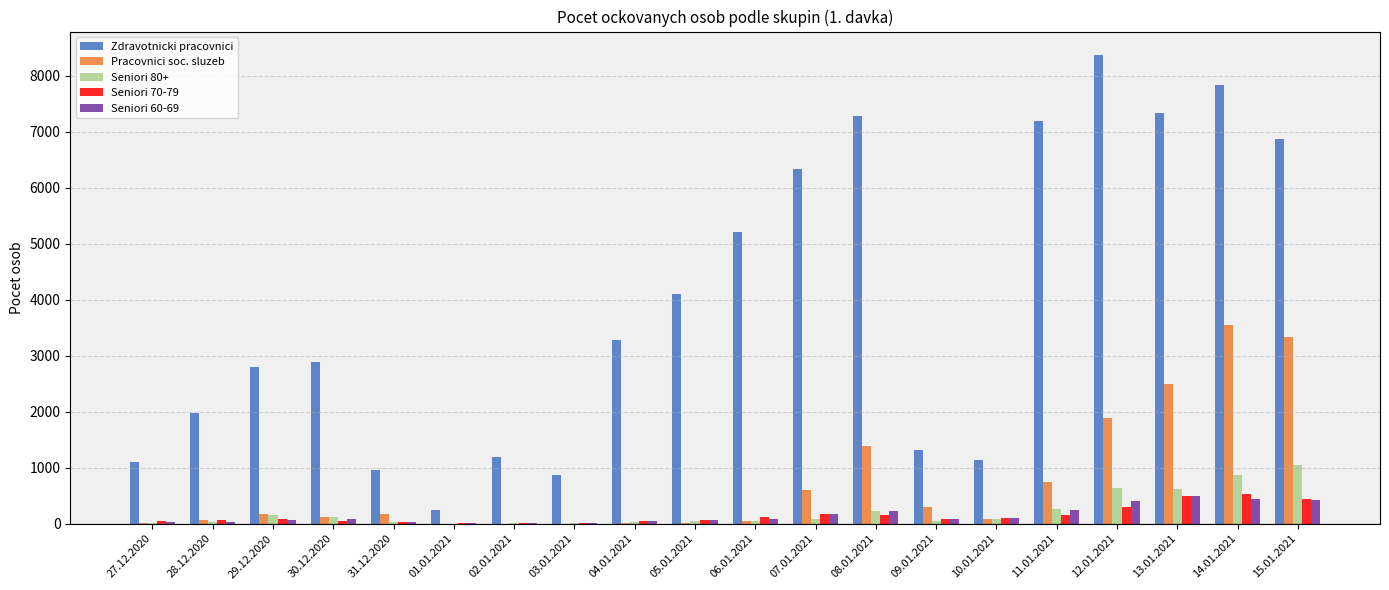

At which category is the sum across all series the highest?

14.01.2021